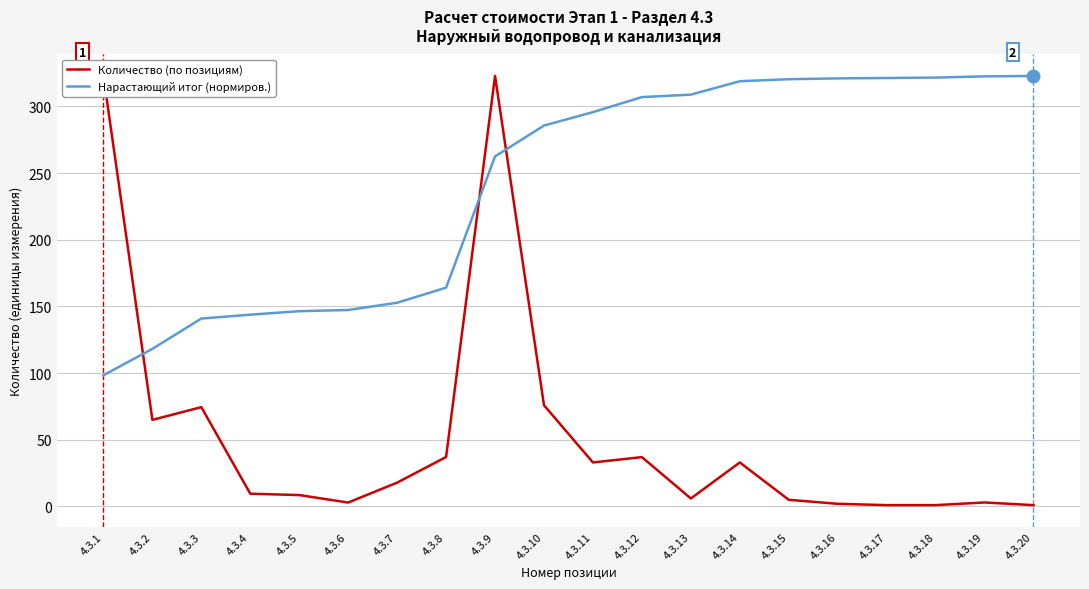

Which series has the largest total across all categories?

Нарастающий итог (нормиров.)